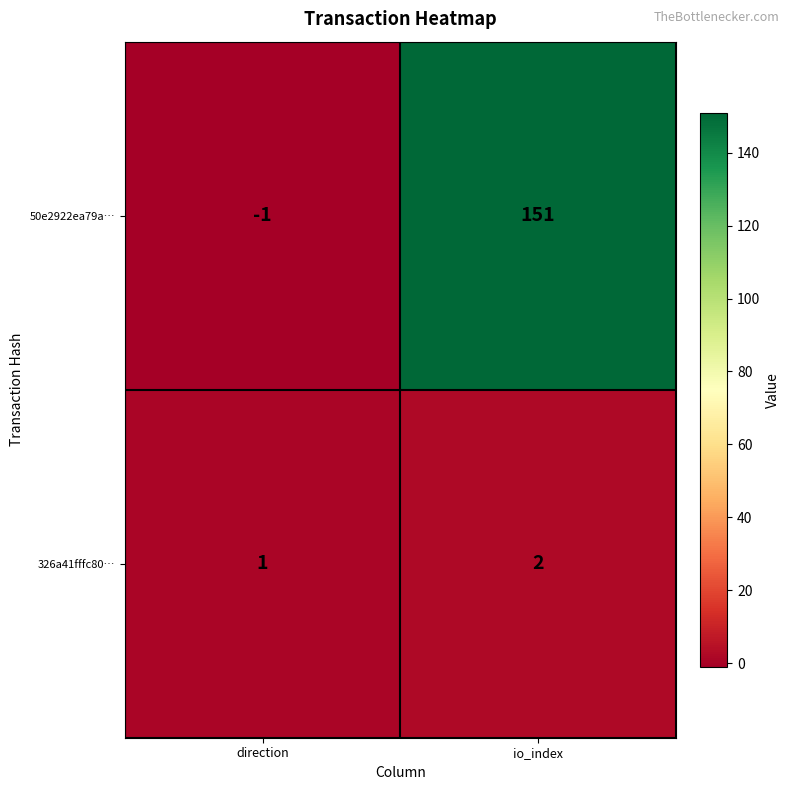

Where is 50e2922ea79a… nearest to the value 75?

direction